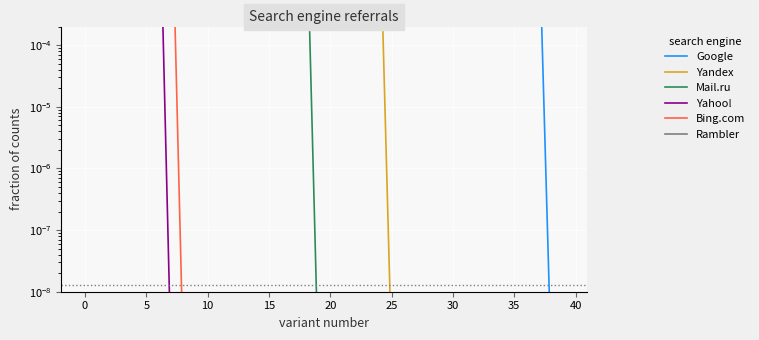

Is it true that Mail.ru equals 0.0 at 25?

False